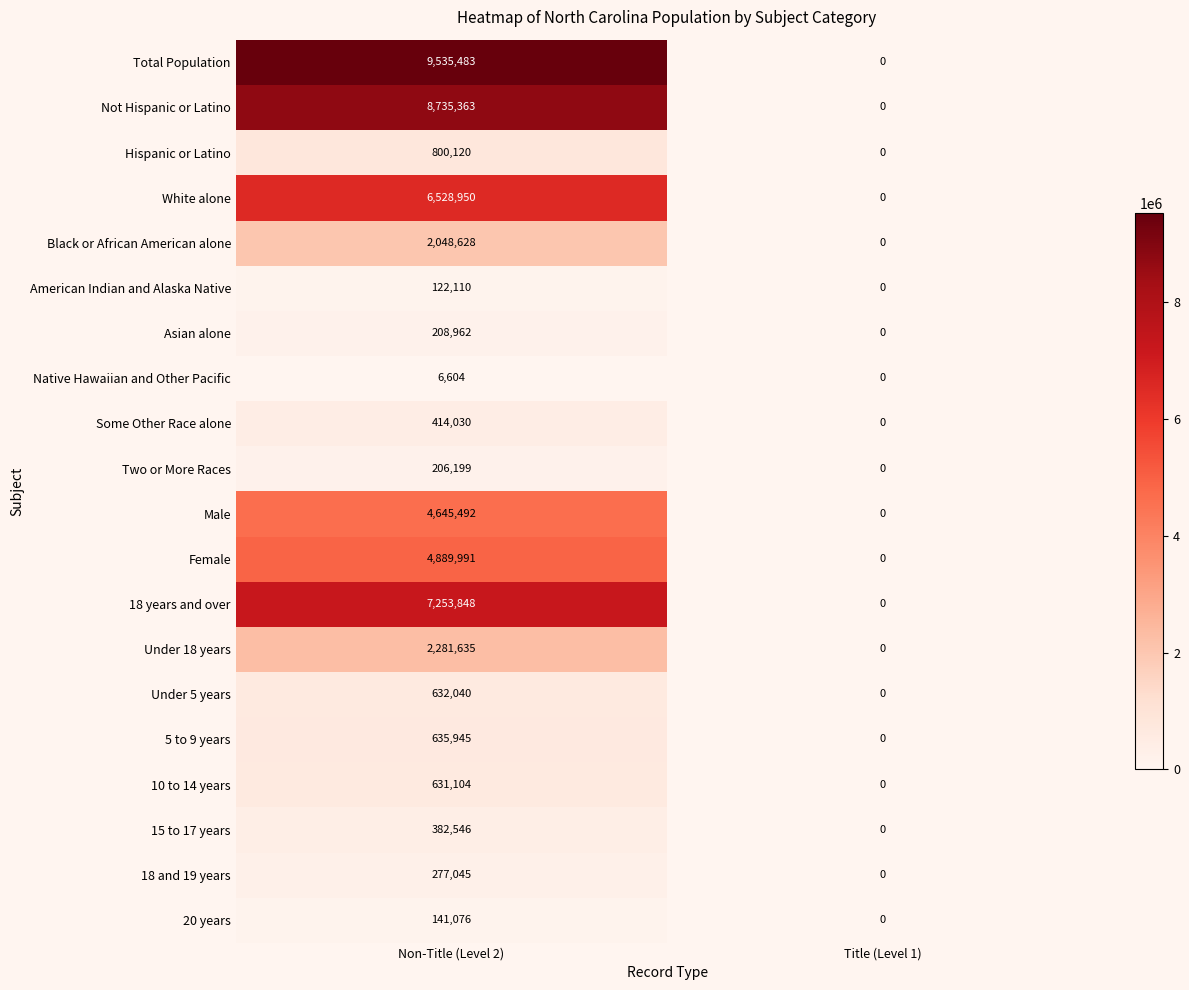

Between Non-Title (Level 2) and Title (Level 1), which series saw the biggest shift?

Total Population